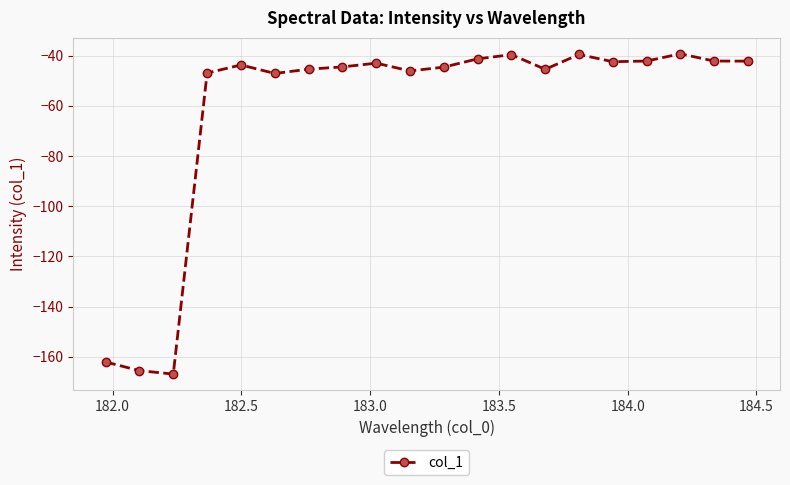

What is the greatest value displayed?

-39.3